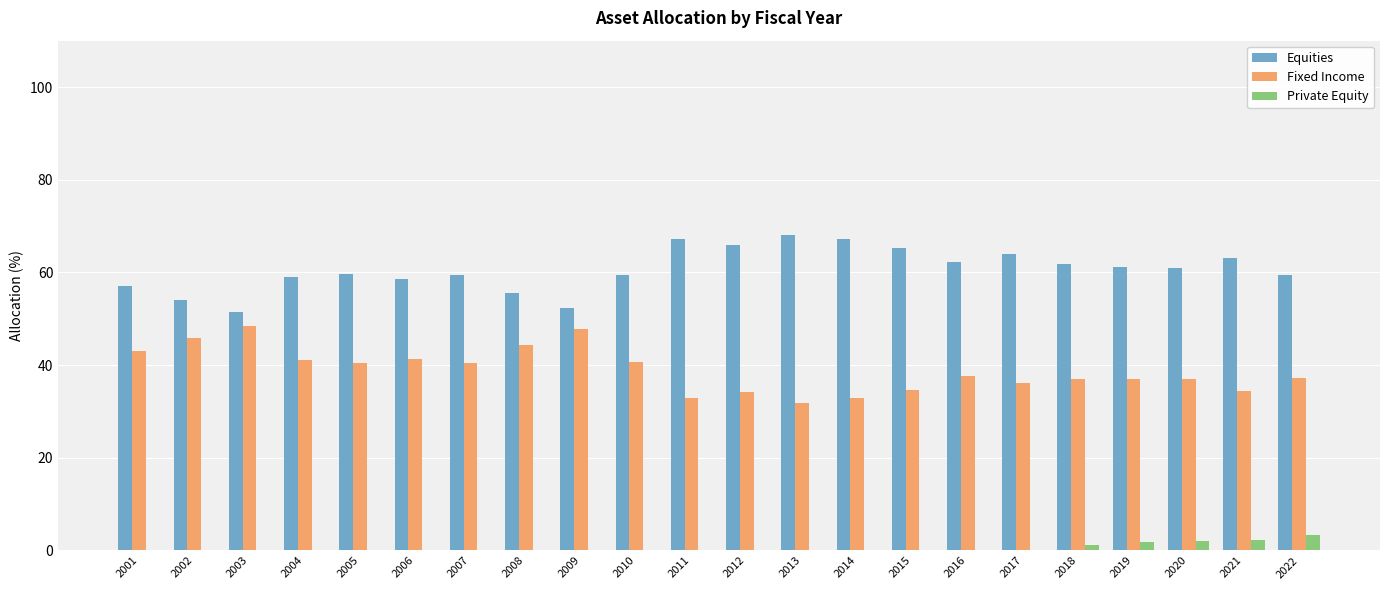

The Fixed Income series shows 21.3 at 2022. True or false?

False